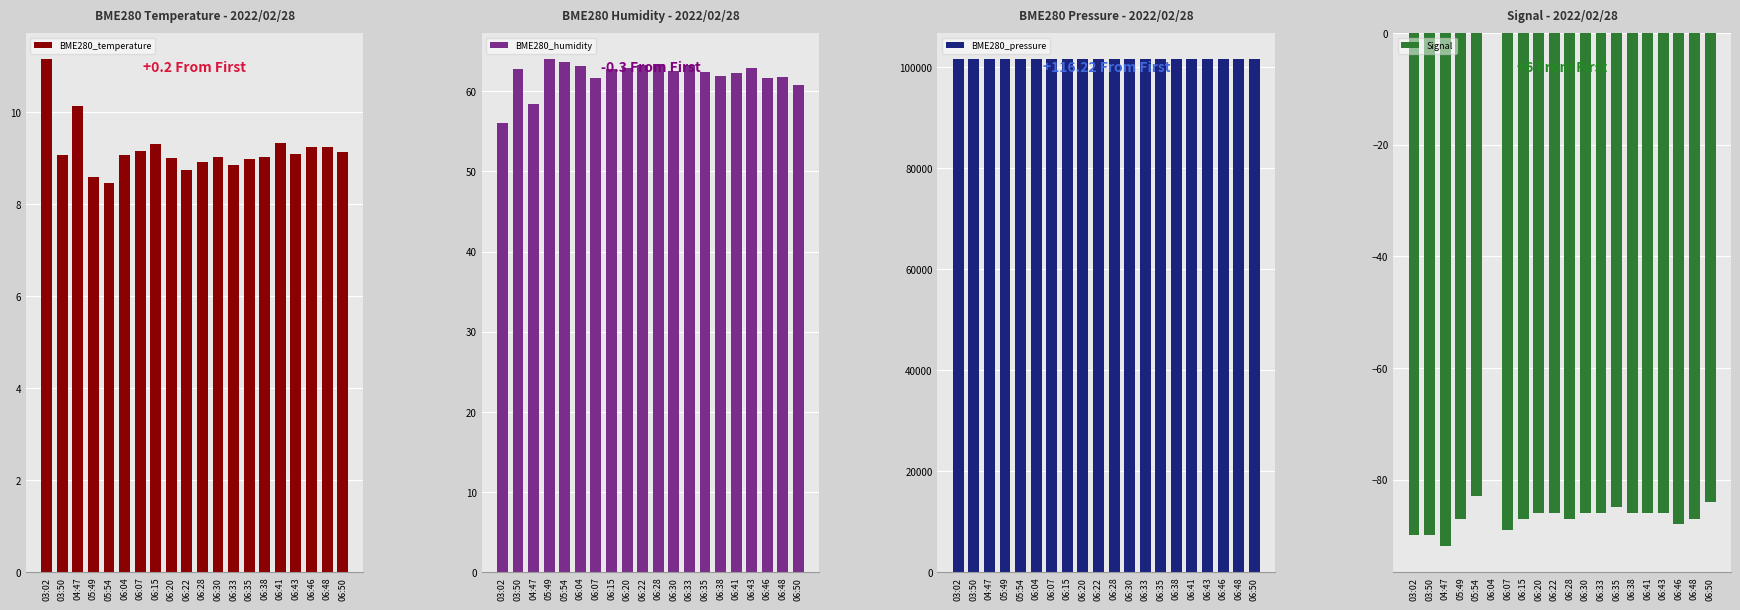

Does the chart contain any negative values?

Yes